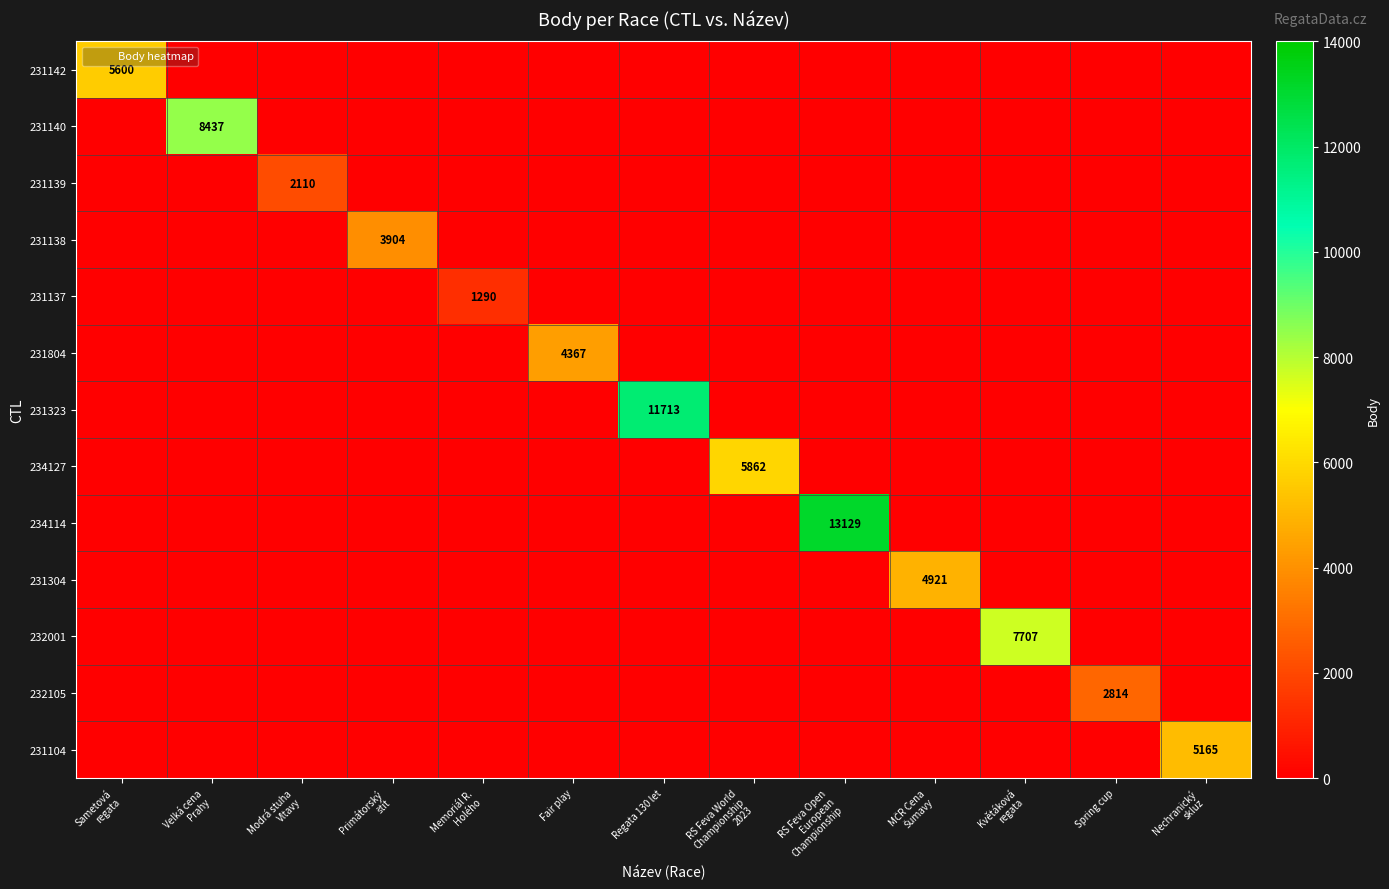

At which label does 231304 reach its minimum?

Sametová regata